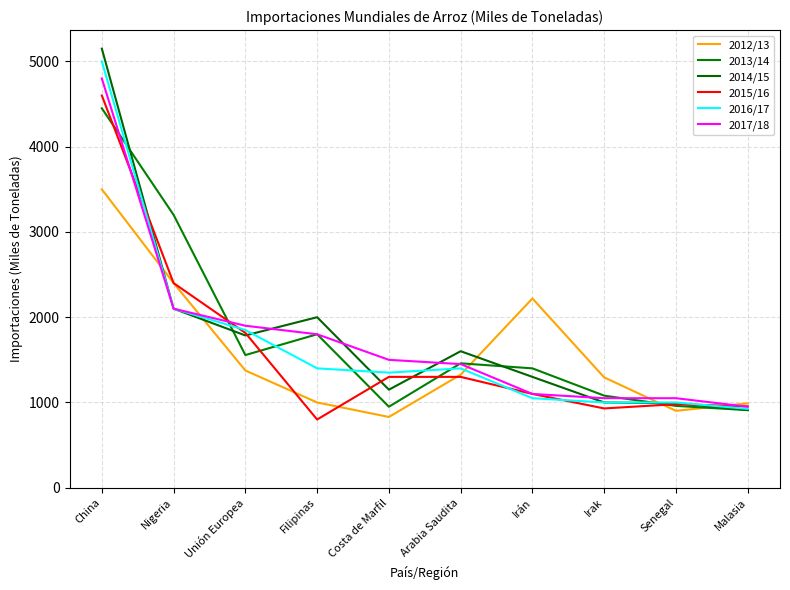

At which label does 2013/14 first exceed 1459?

China